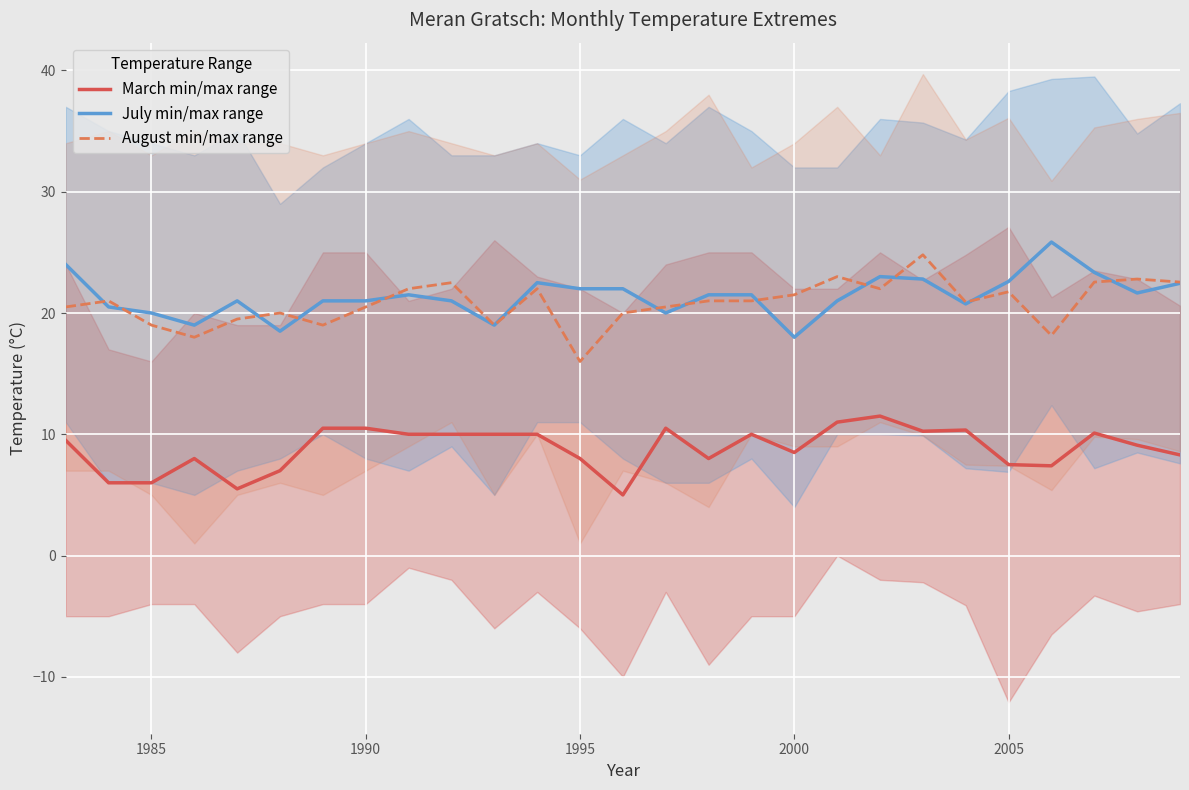

True or false: March min/max range and August min/max range intersect in this chart.

False